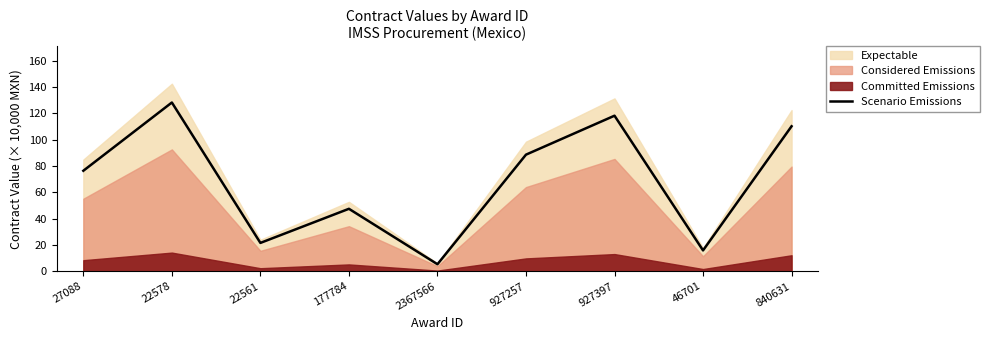

Rank the categories by value from lowest to highest.

2367566, 46701, 22561, 177784, 27088, 927257, 840631, 927397, 22578